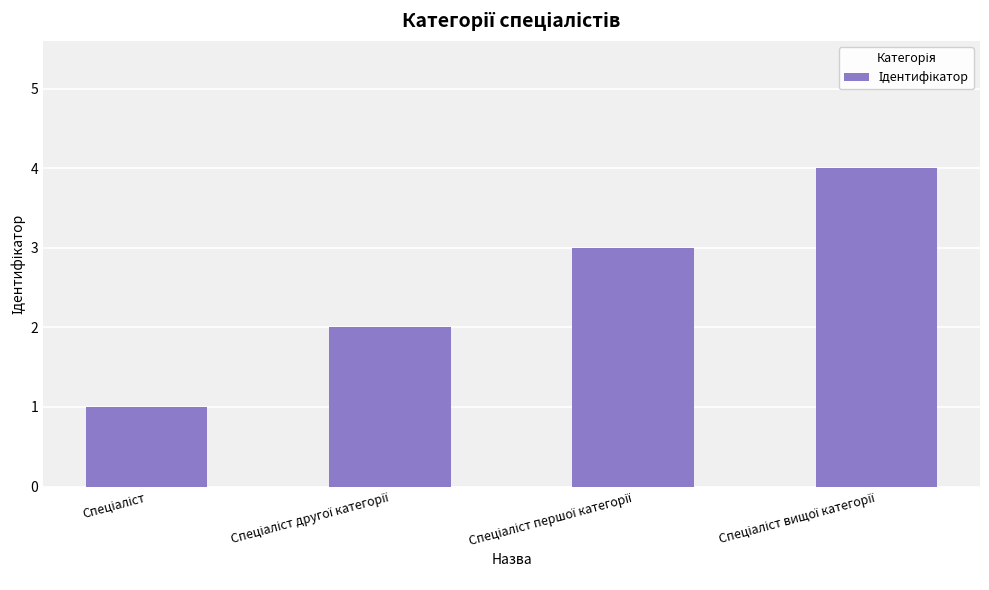

What is the difference between the maximum and minimum values?

3